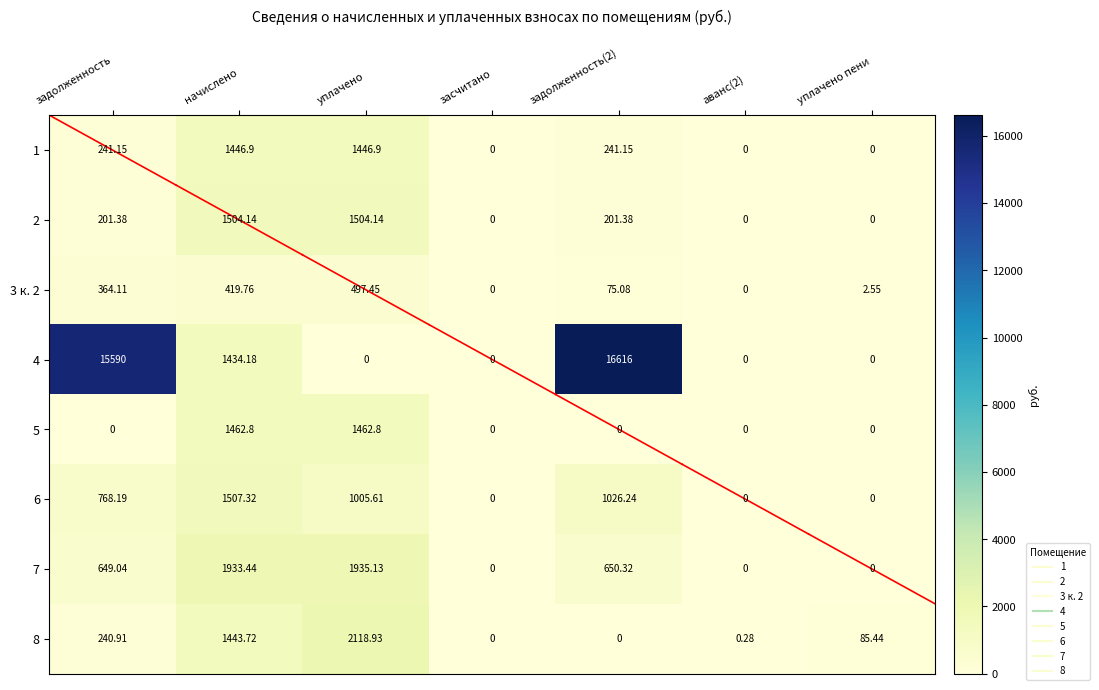

Where does the 7 series first go above 649?

задолженность